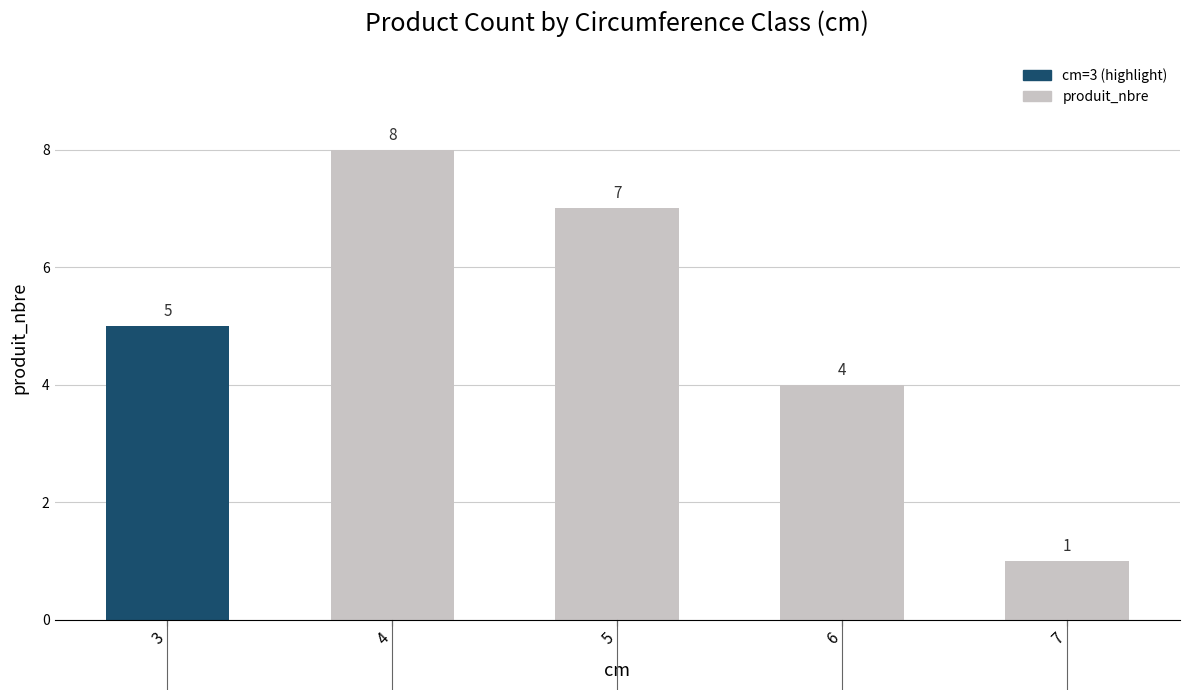

List the labels in order of value, largest first.

4, 5, 3, 6, 7